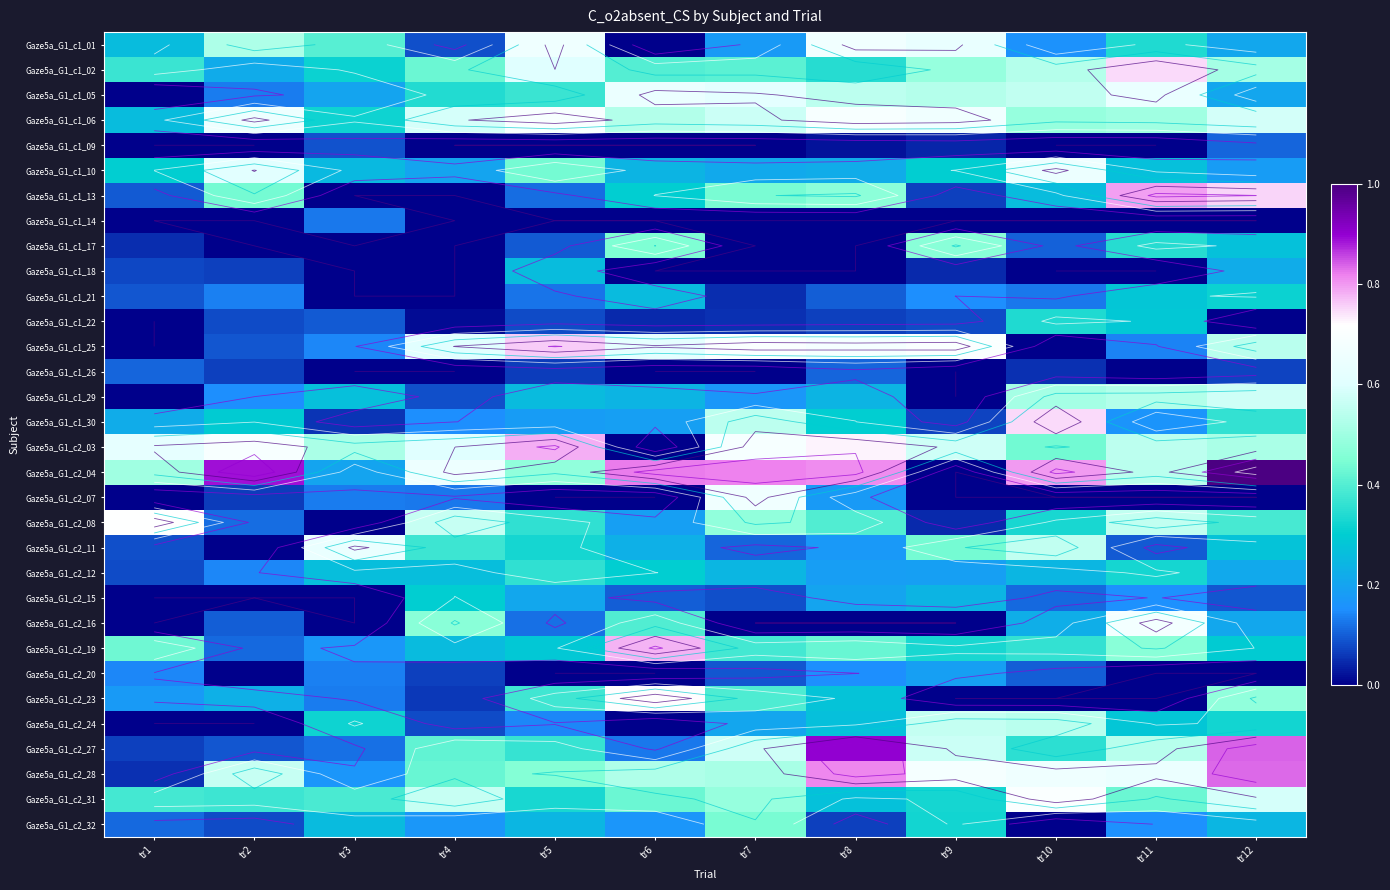

Which series changed the most between tr2 and tr6?

Gaze5a_G1_c2_03